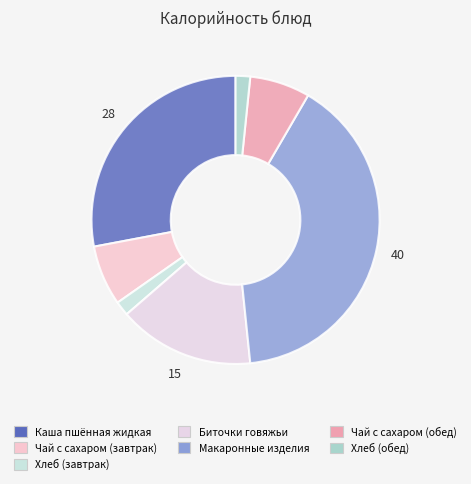

True or false: Хлеб (обед) accounts for 2% of the total.

True